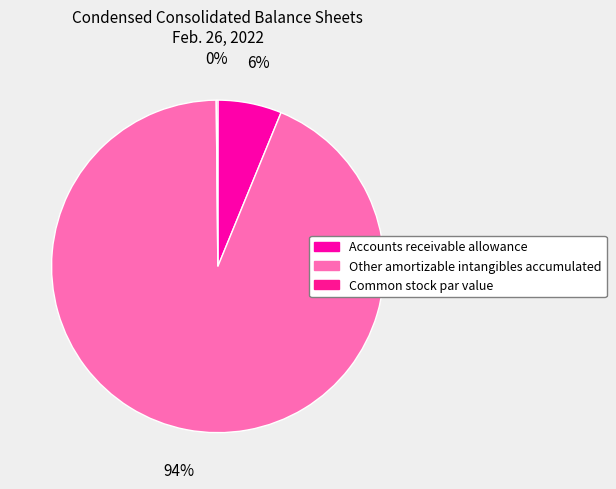

To the nearest percent, what is the difference between the Accounts receivable allowance and Common stock par value slice percentages?

6%